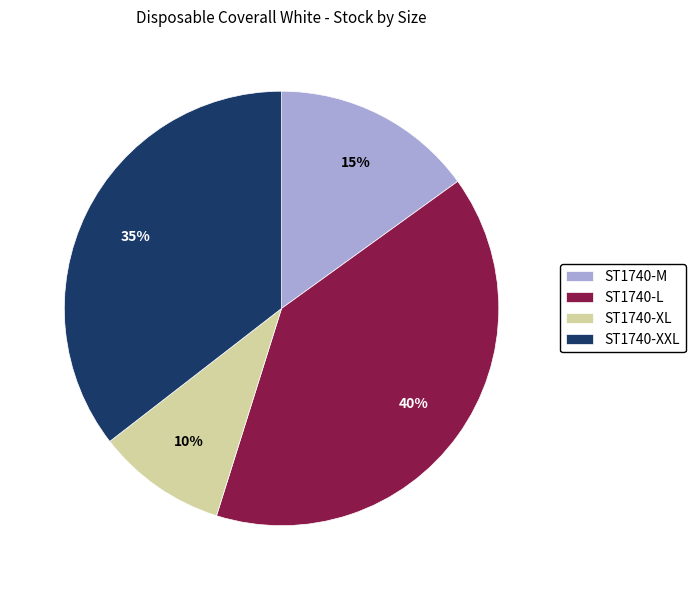

Which slice is the largest?

ST1740-L